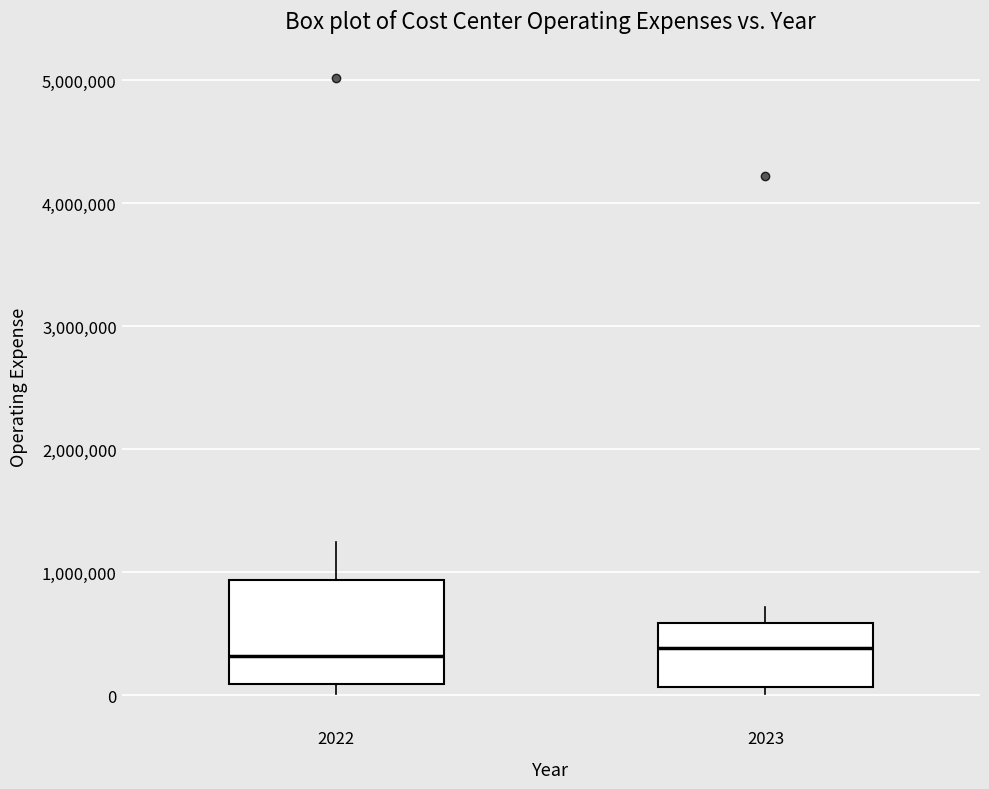

Reading left to right, transcribe this box plot: for each box, give where its median line is, the range the box spans, and where its two whiskers end, as read against the y-axis. The values are not printed on the chart, so give them approximately, as read against the axis.

2022: median 300000, box 100000 to 900000, whiskers 0 to 1200000
2023: median 400000, box 100000 to 600000, whiskers 0 to 700000